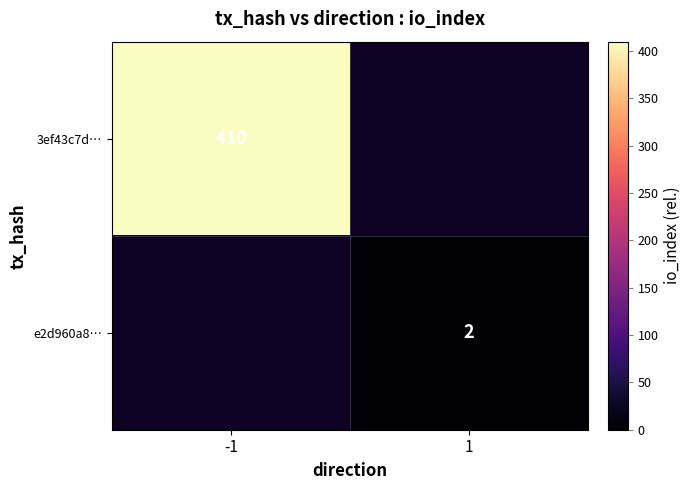

The 3ef43c7d… series shows 270 at -1. True or false?

False